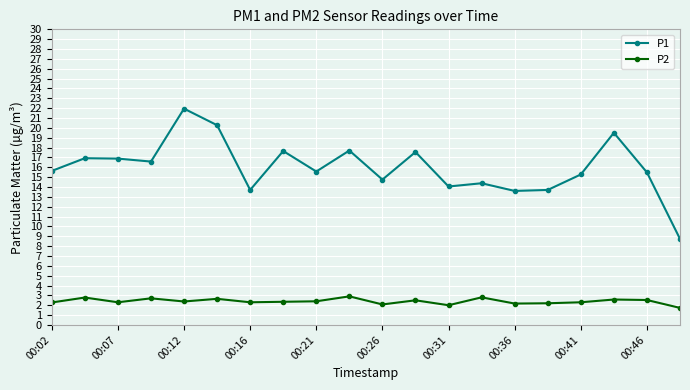

True or false: P1 has more than 0 points higher than both neighbors.

True